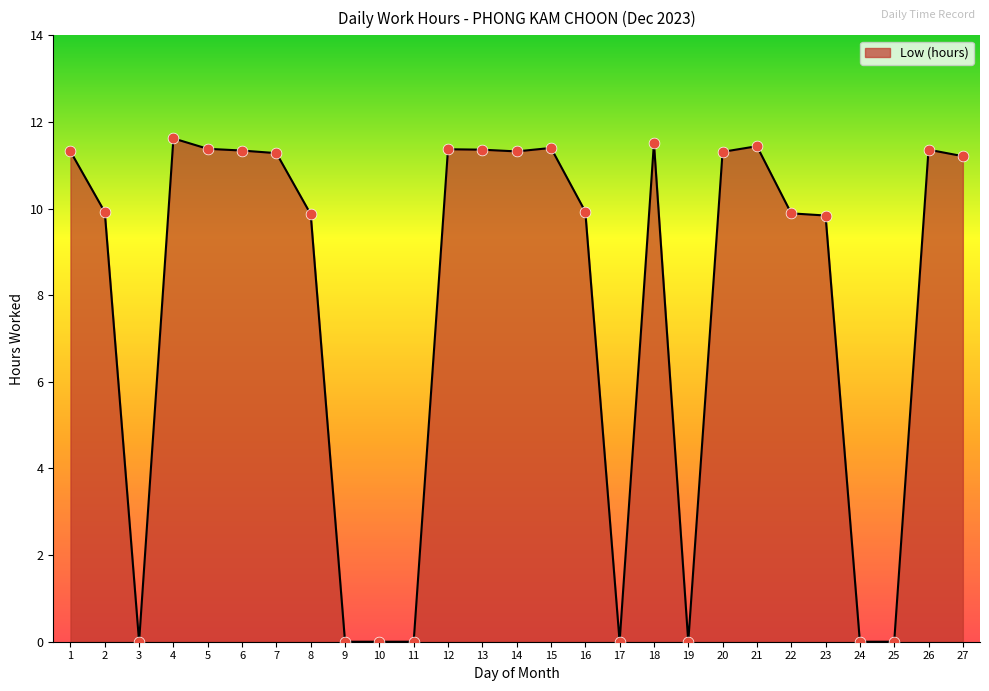

Which has a higher value, 19 or 5?

5